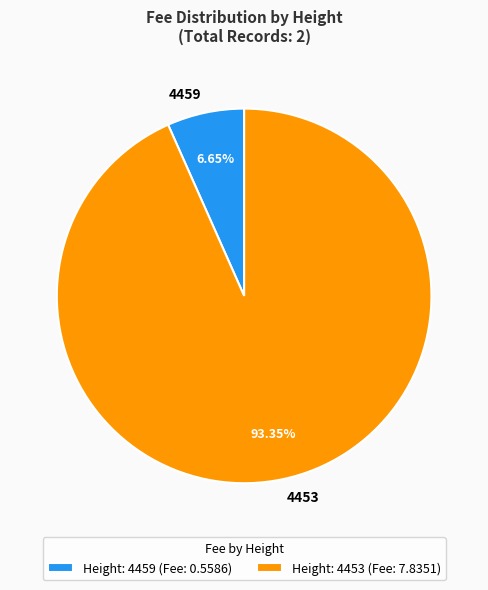

Does 4459 represent more than half of the total?

No